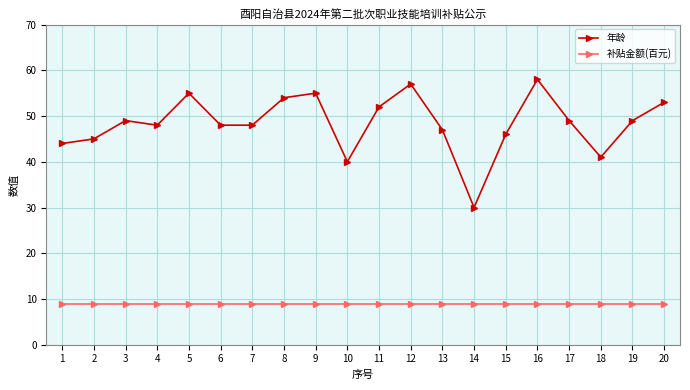

What is the total value across all series at 3?

58